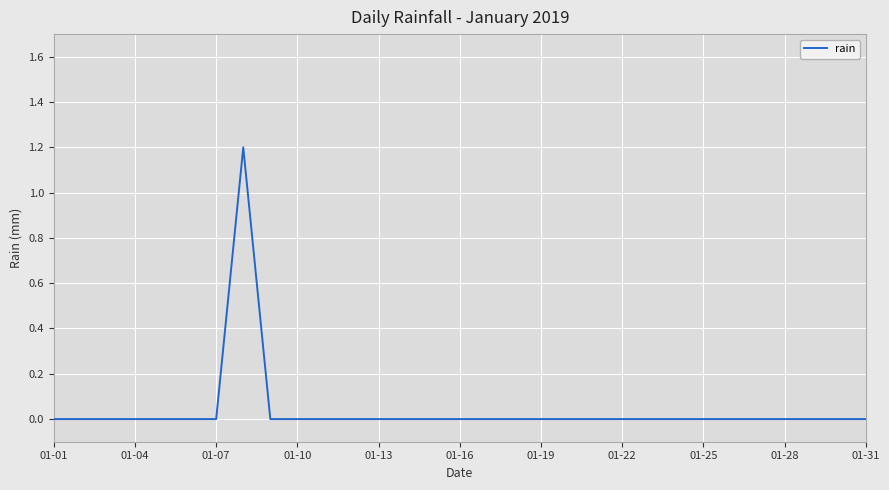

What is the maximum value shown in the chart?

1.2